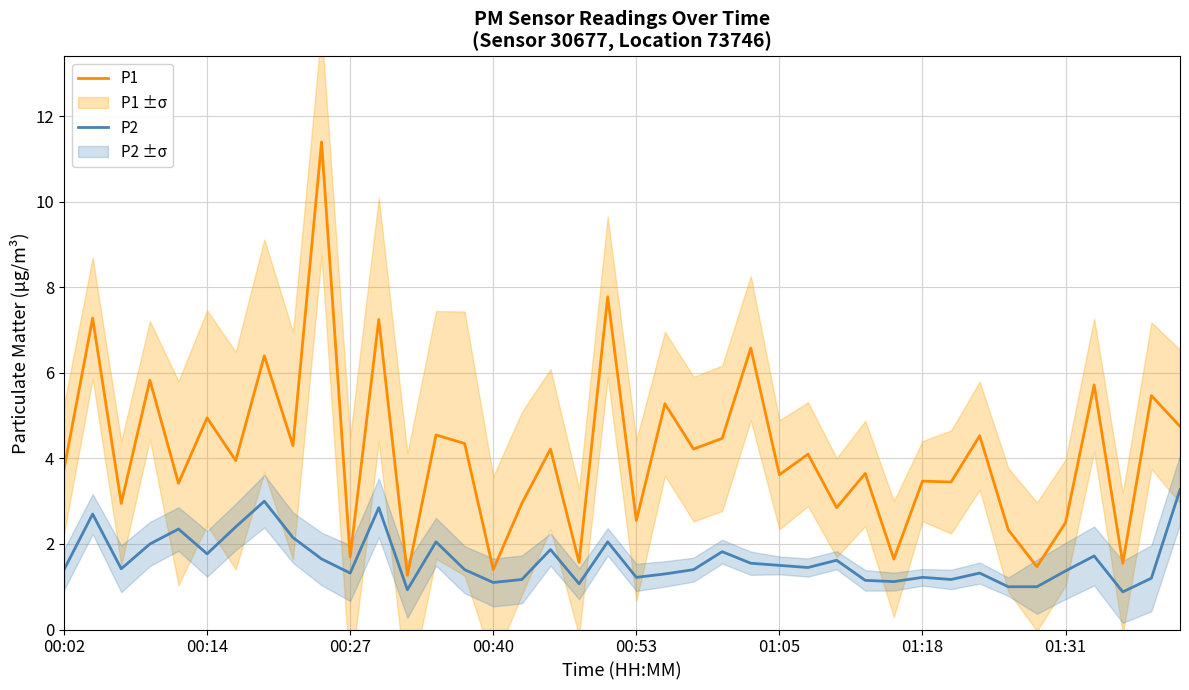

How many lines are shown in the chart?

2